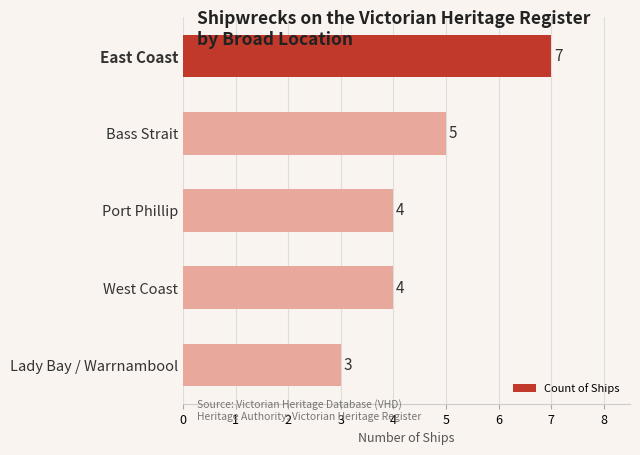

Are the bars grouped side by side (vs. stacked)?

No